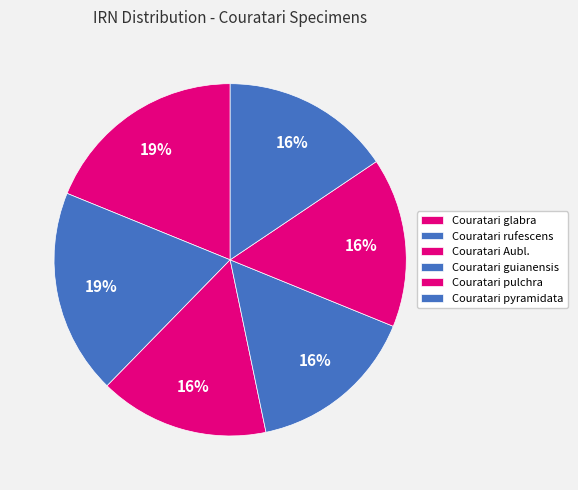

Count the number of slices in the pie.

6